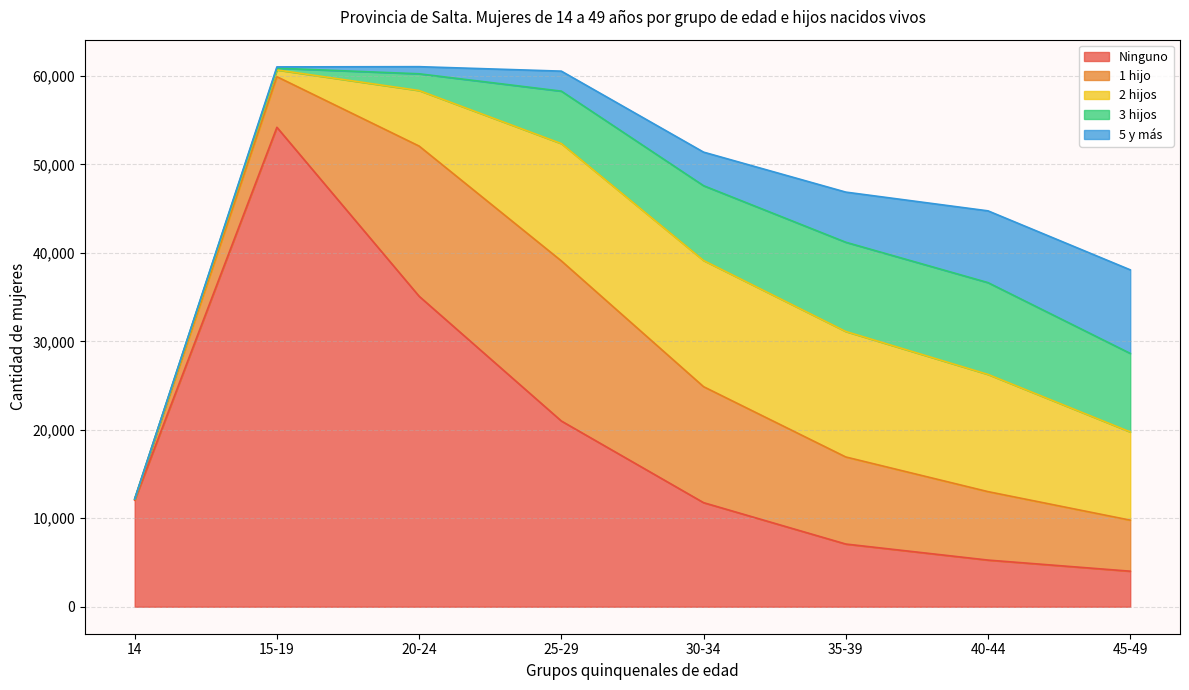

What position from the right is 15-19?

7